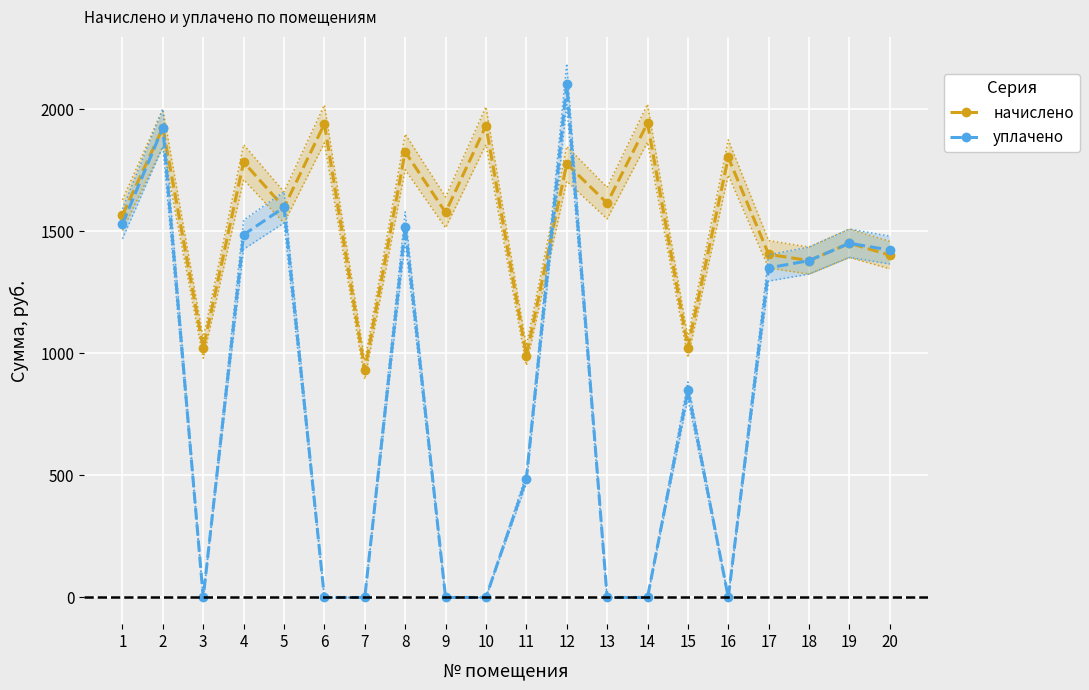

Which series has the largest range (max minus min)?

уплачено